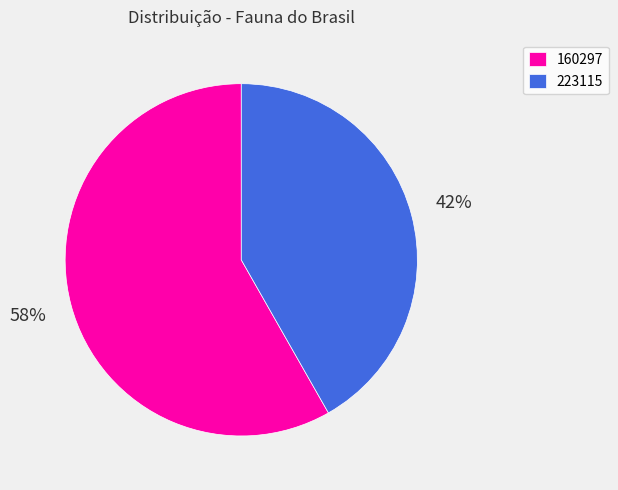

Combined, do 223115 and 160297 account for over 50%?

Yes